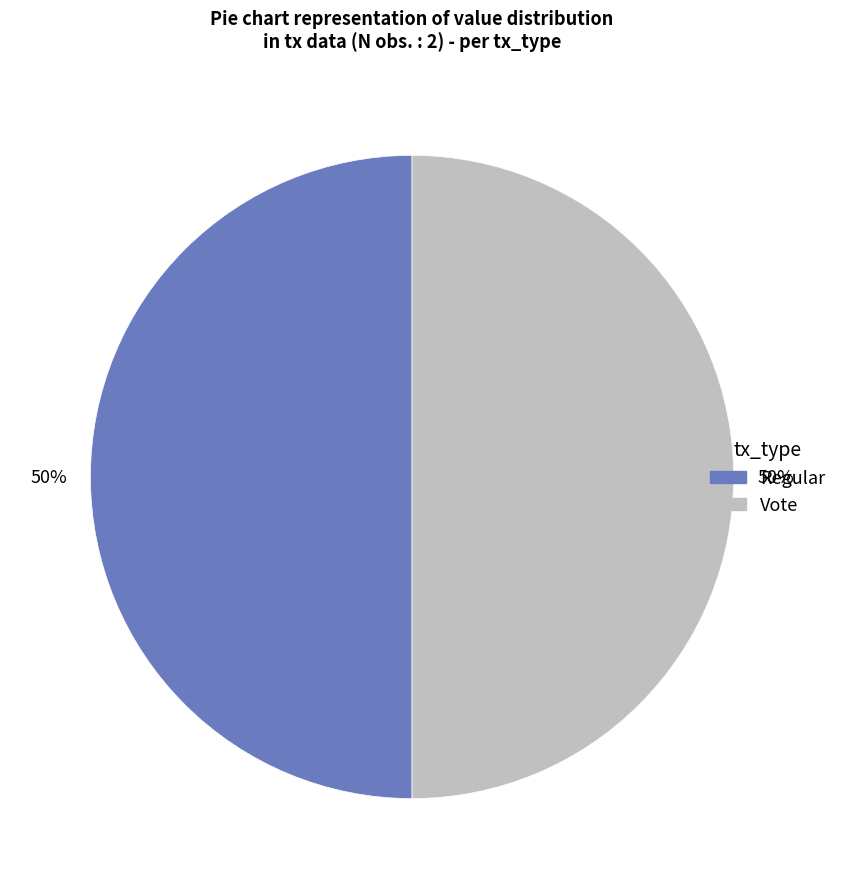

Approximately how many times larger is the value at Regular compared to Vote?

1.0